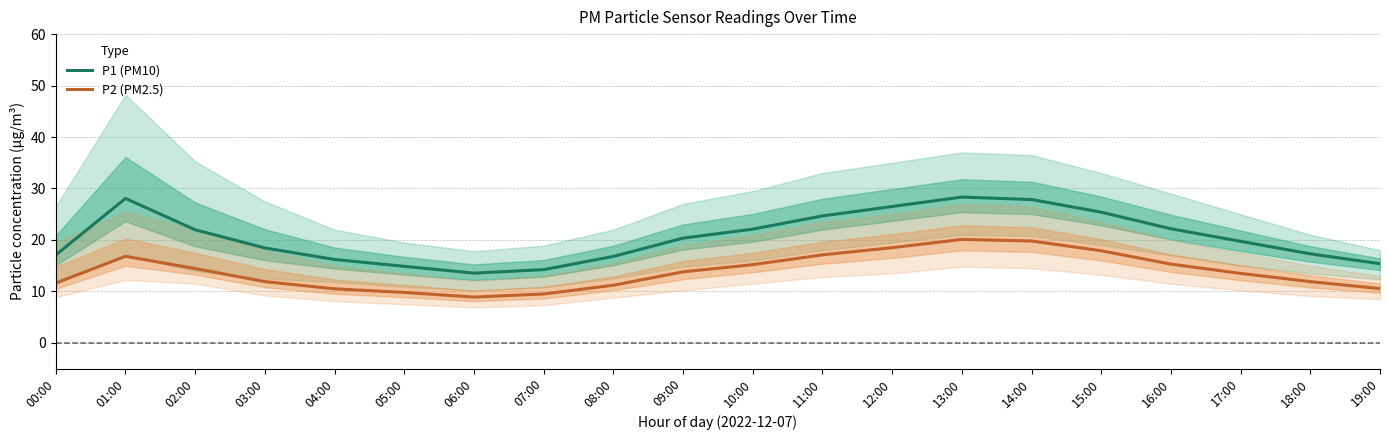

The P2 (PM2.5) series shows 11.2 at 08:00. True or false?

True